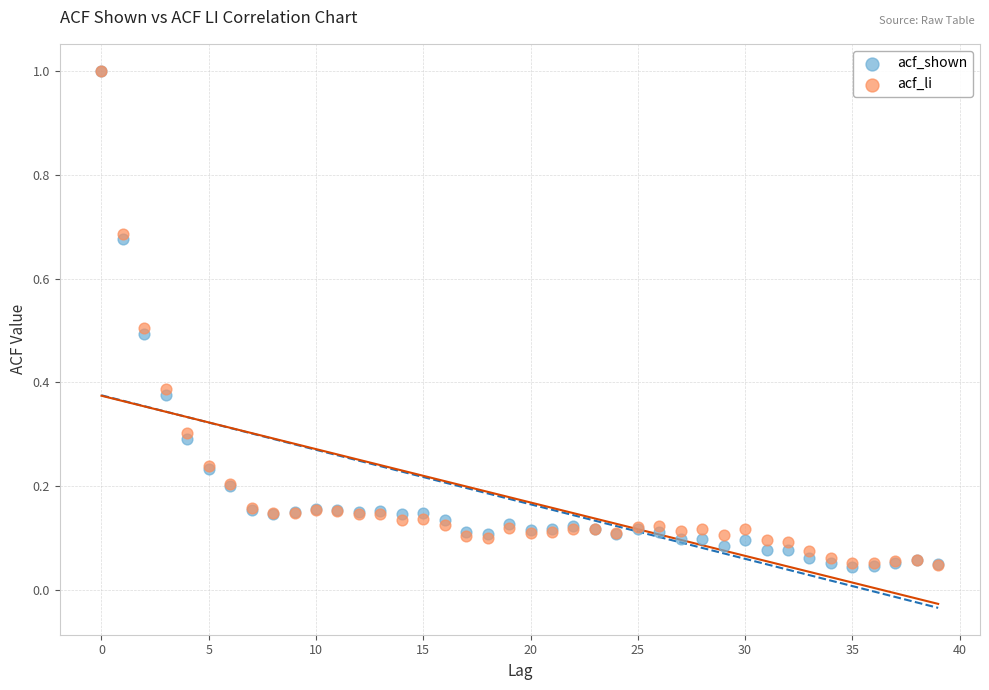

What are all the series names shown in the legend?

acf_shown, acf_li